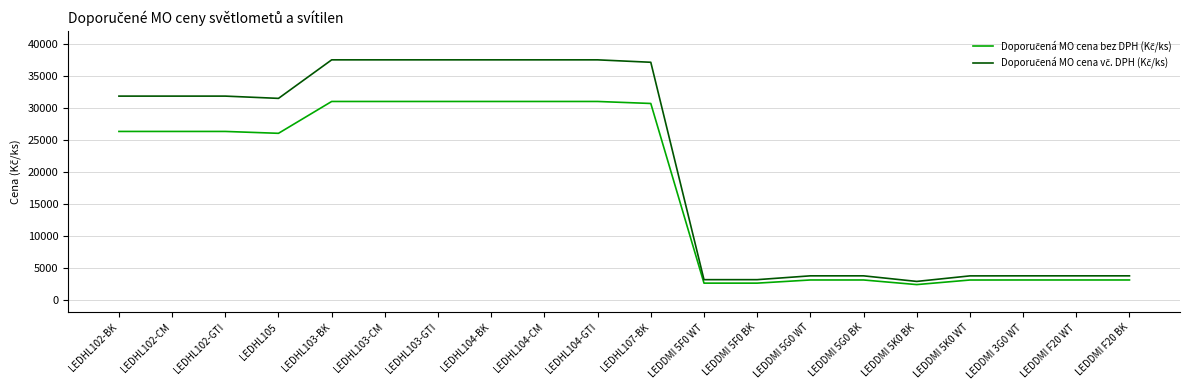

How many lines are shown in the chart?

2